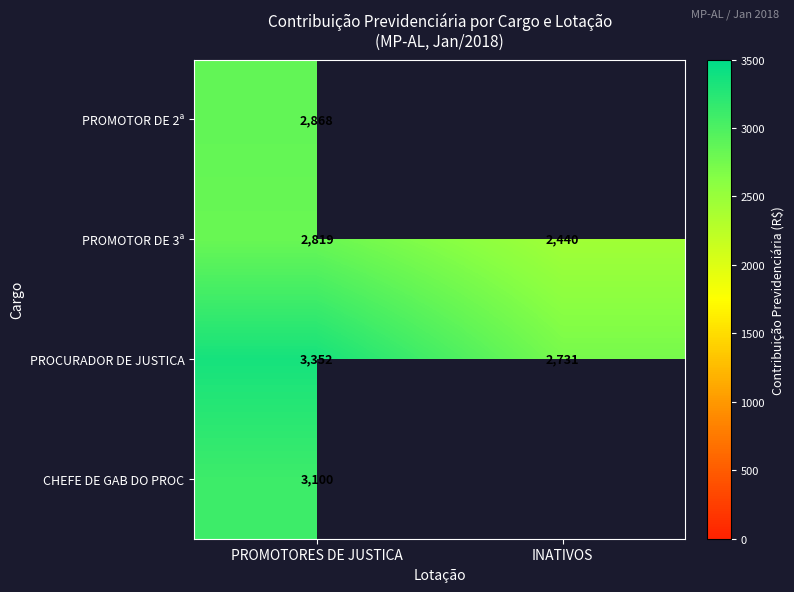

The PROMOTOR DE 3ª series shows 3553.1 at INATIVOS. True or false?

False